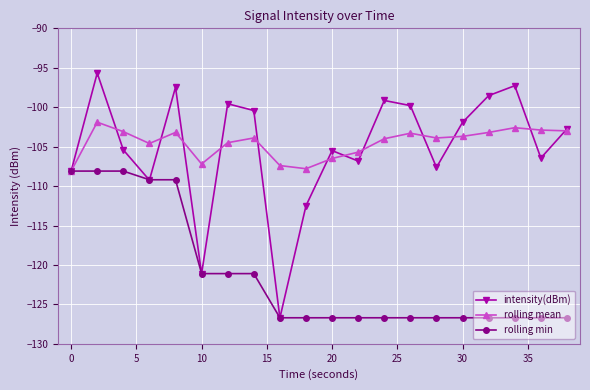

What is the value of the rolling mean point at the 5th from the left?

-103.2